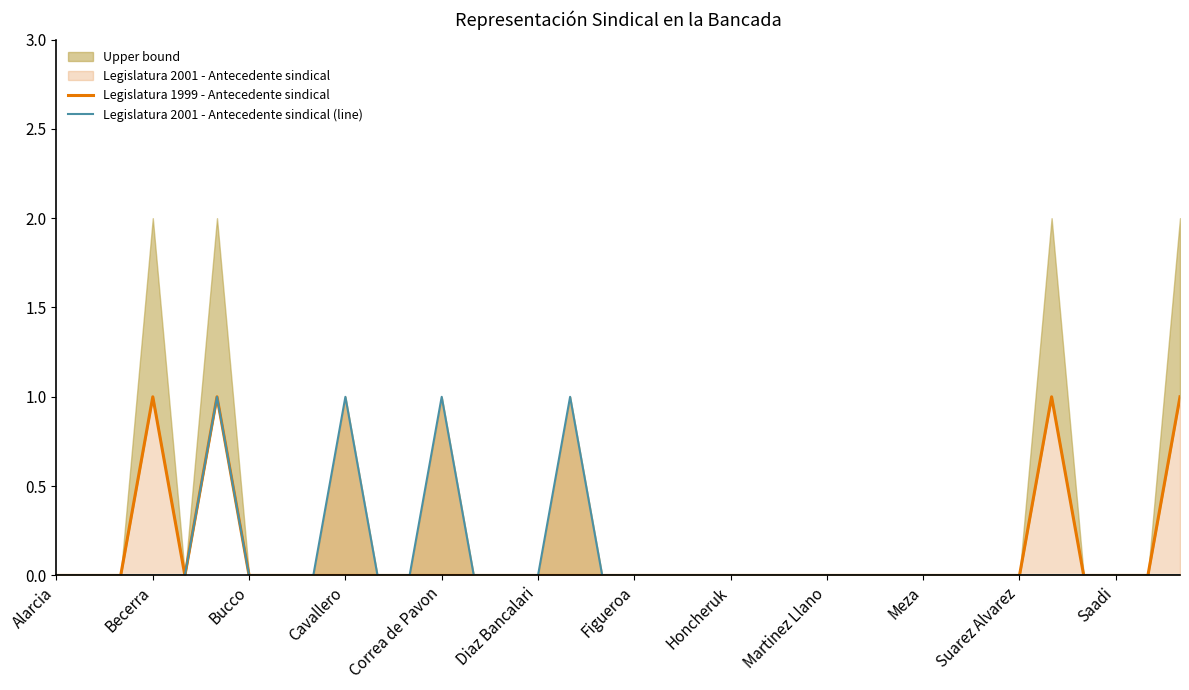

Which has a higher value, Honcheruk or 14?

Honcheruk